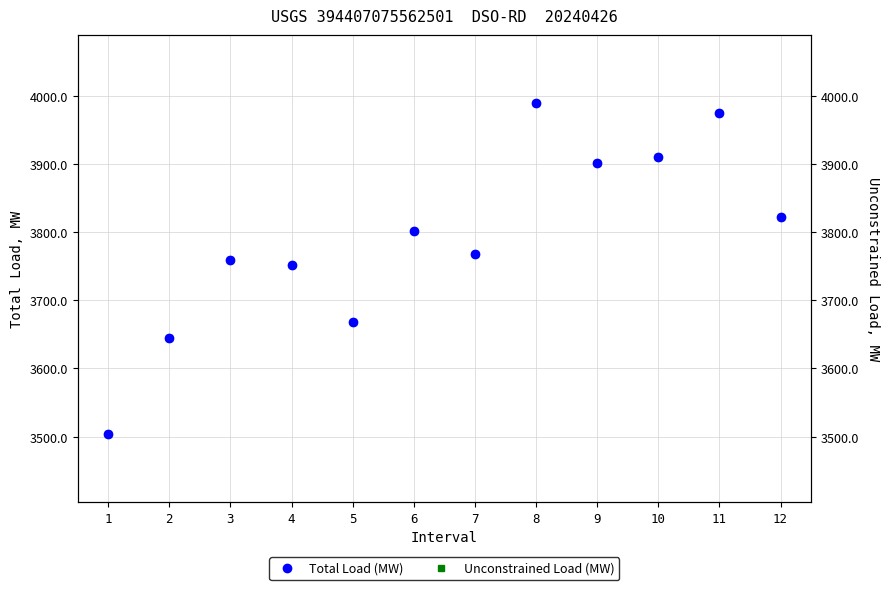

How many interior local peaks does the Total Load (MW) series have?

4